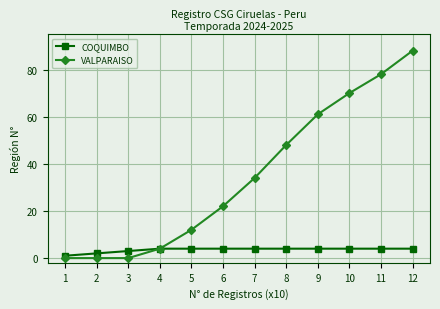

Rank the series by their average value, from highest to lowest.

VALPARAISO, COQUIMBO